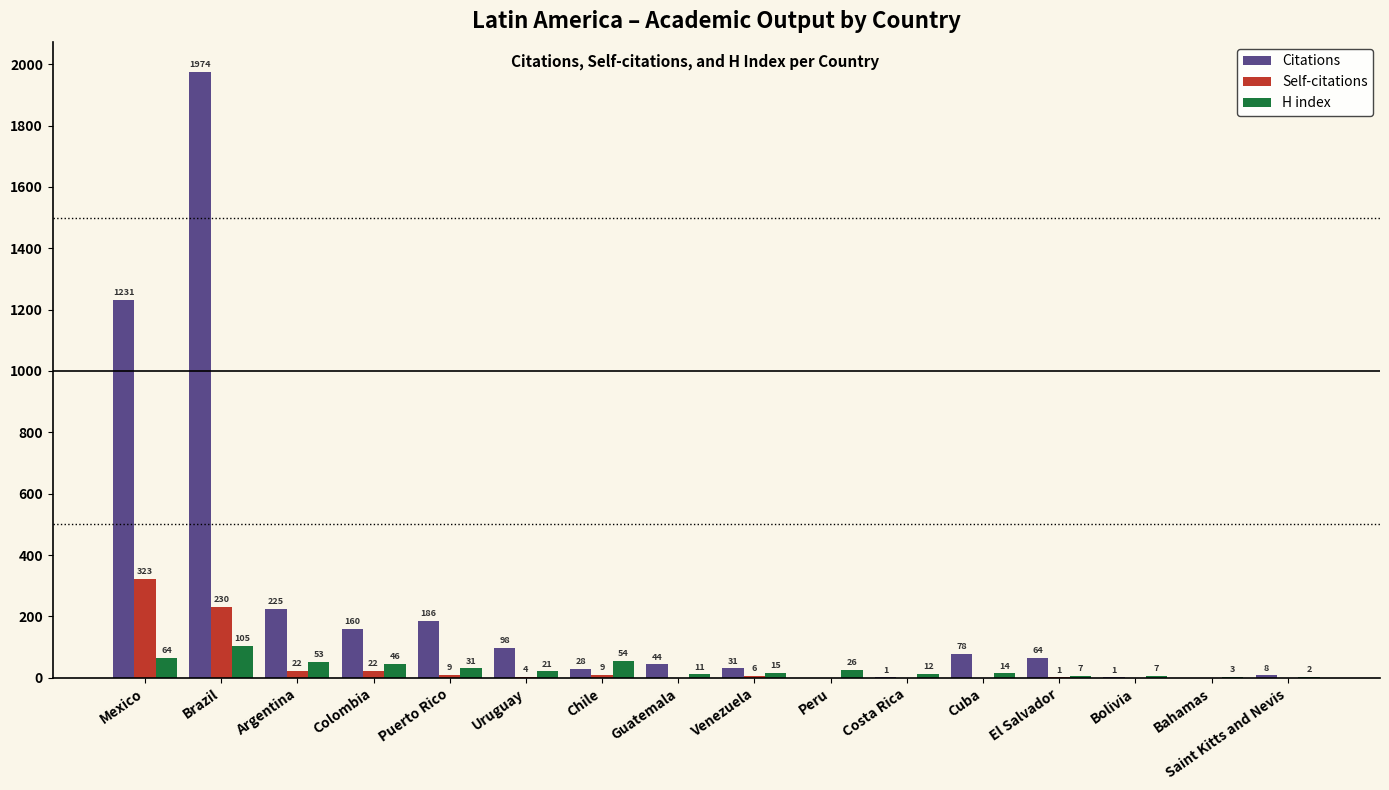

Which label corresponds to the largest value in the chart?

Brazil